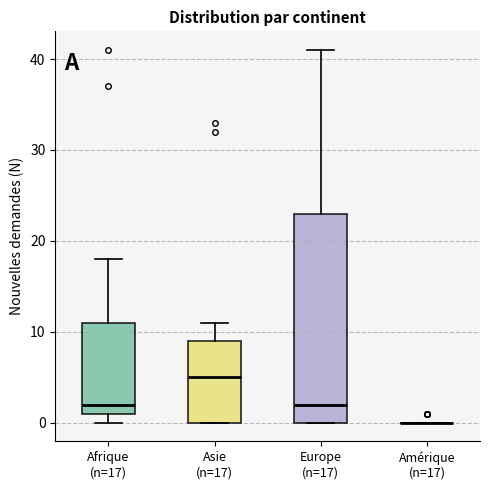

Reading left to right, transcribe this box plot: for each box, give where its median line is, the range the box spans, and where its two whiskers end, as read against the y-axis. The values are not printed on the chart, so give them approximately, as read against the axis.

Afrique (n=17): median 2, box 1 to 11, whiskers 0 to 18
Asie (n=17): median 5, box 0 to 9, whiskers 0 to 11
Europe (n=17): median 2, box 0 to 23, whiskers 0 to 41
Amérique (n=17): box collapsed to a line at 0, whiskers 0 to 0